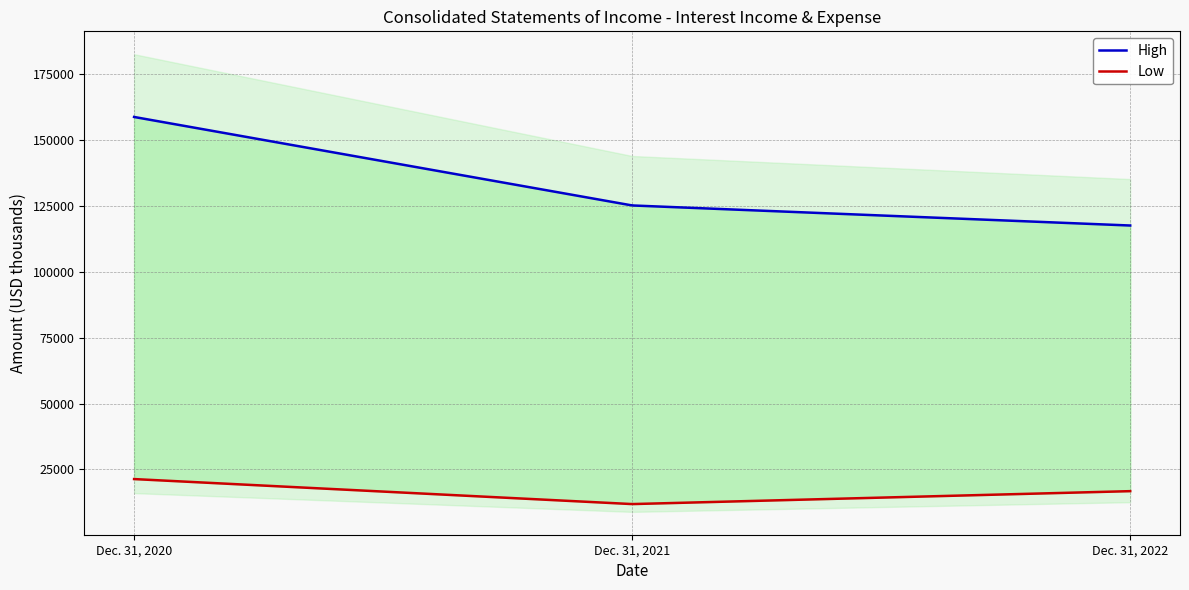

Reading right to left, extract all data points from this chart.

High: 117613	125232	158834
Low: 16747	11838	21333